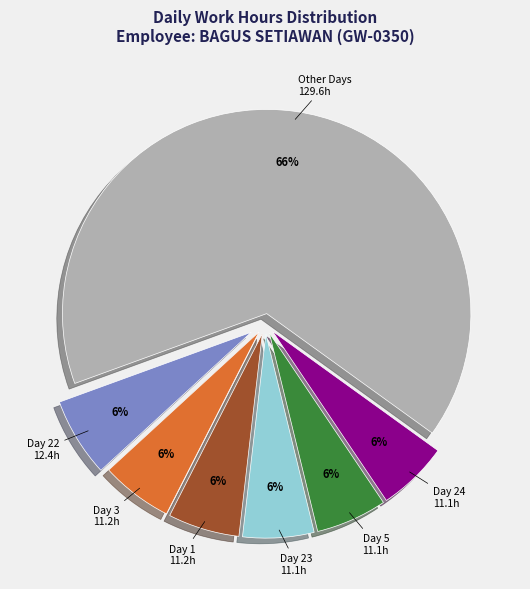

Is there any slice that represents more than half of the pie?

Yes